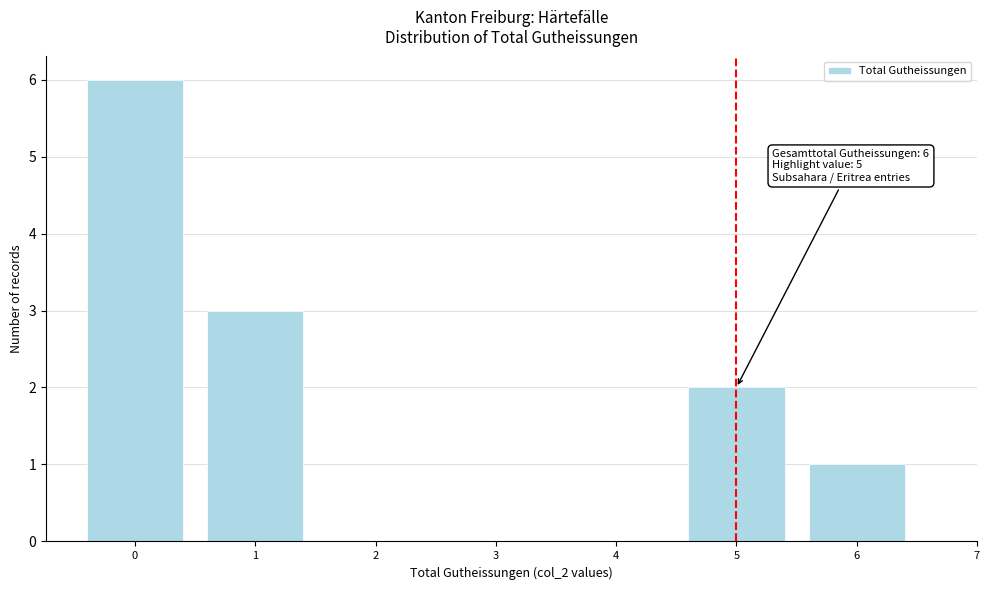

Over which range of the x-axis is the bar tallest?

-0.5 to 0.5